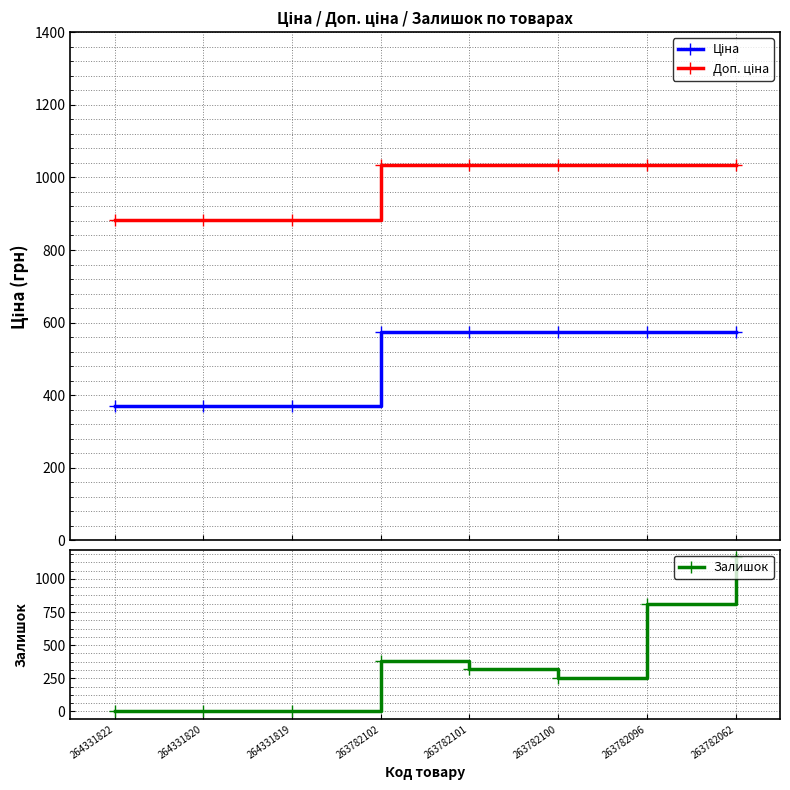

Which category has the highest value in the Доп. ціна series?

263782102